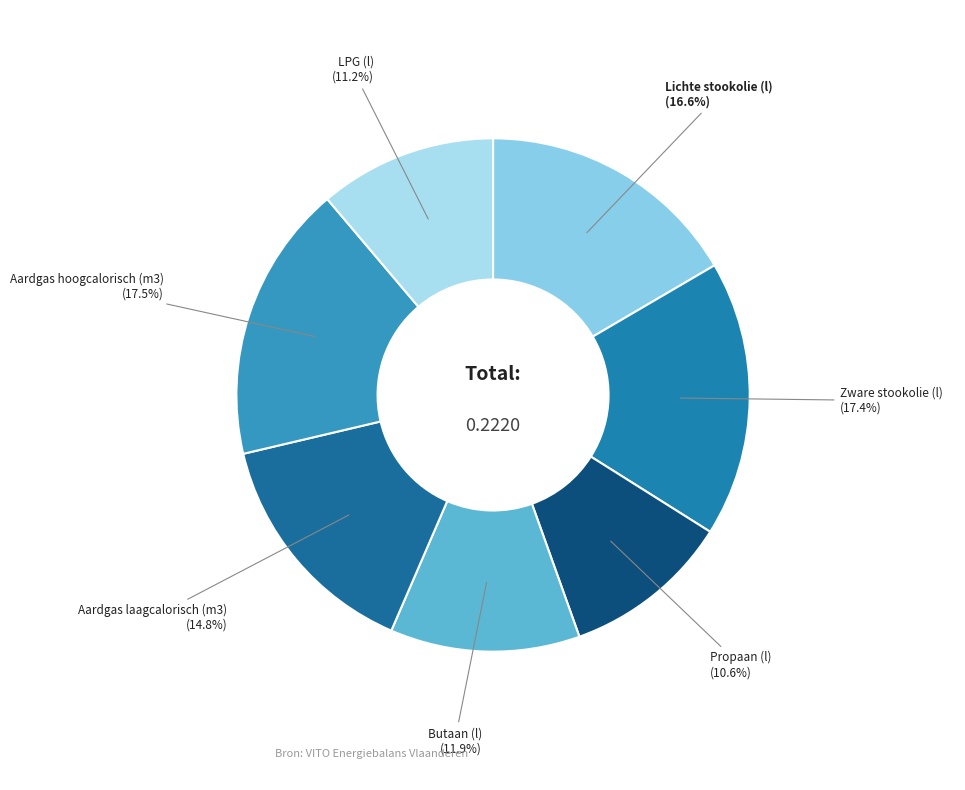

How many slices are in this pie chart?

7